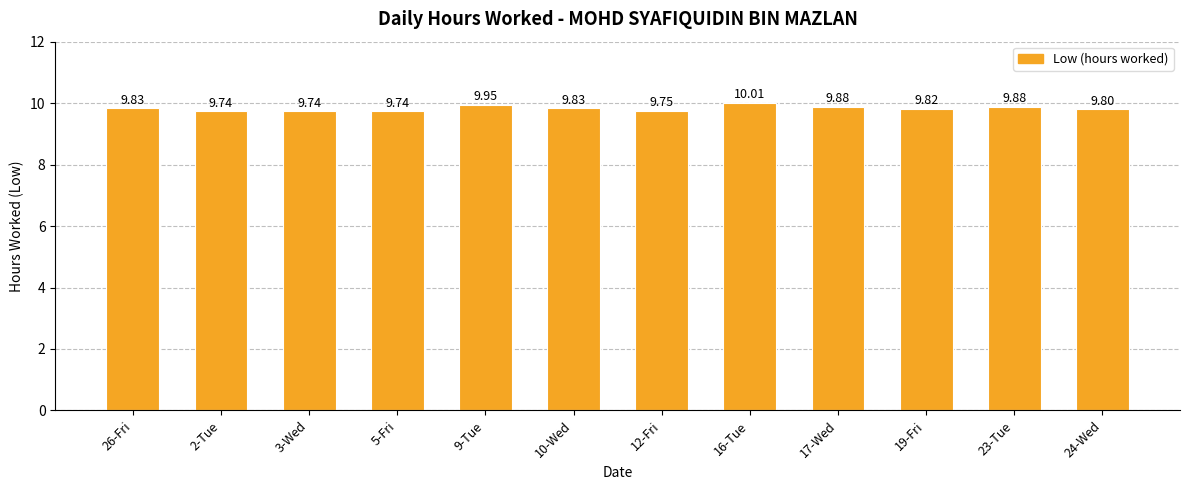

What position from the left is 12-Fri?

7